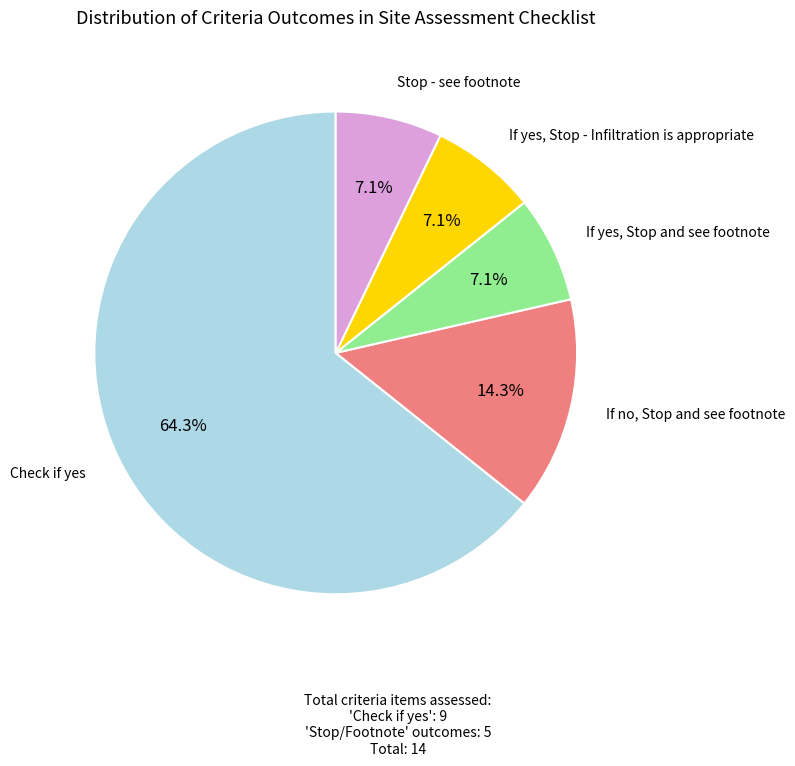

Does any single category account for the majority?

Yes